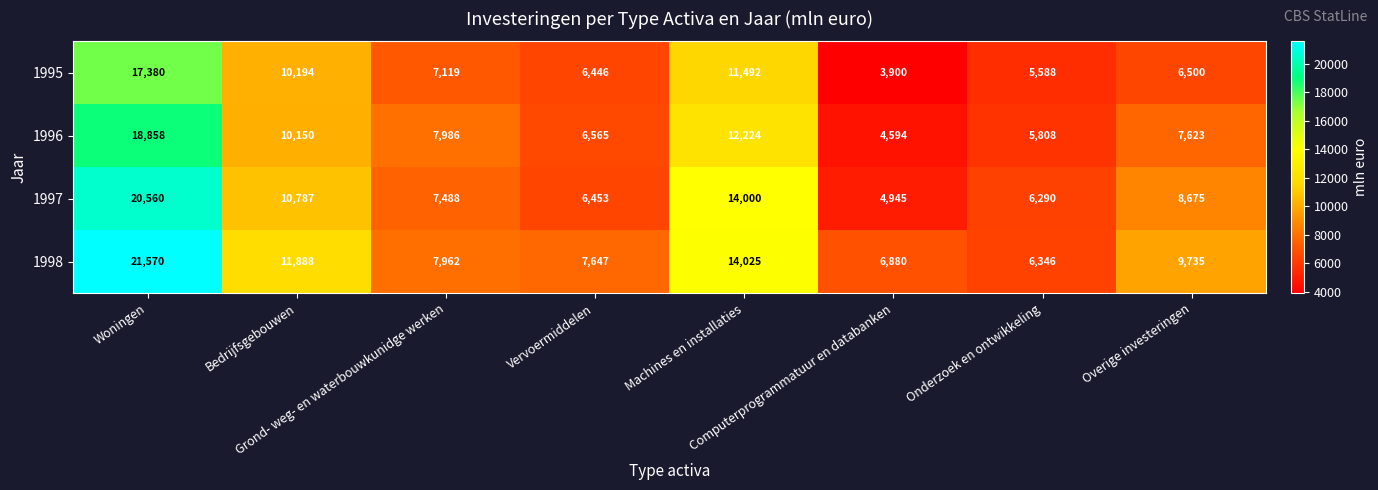

What is the average value of the 1997 series?

9900